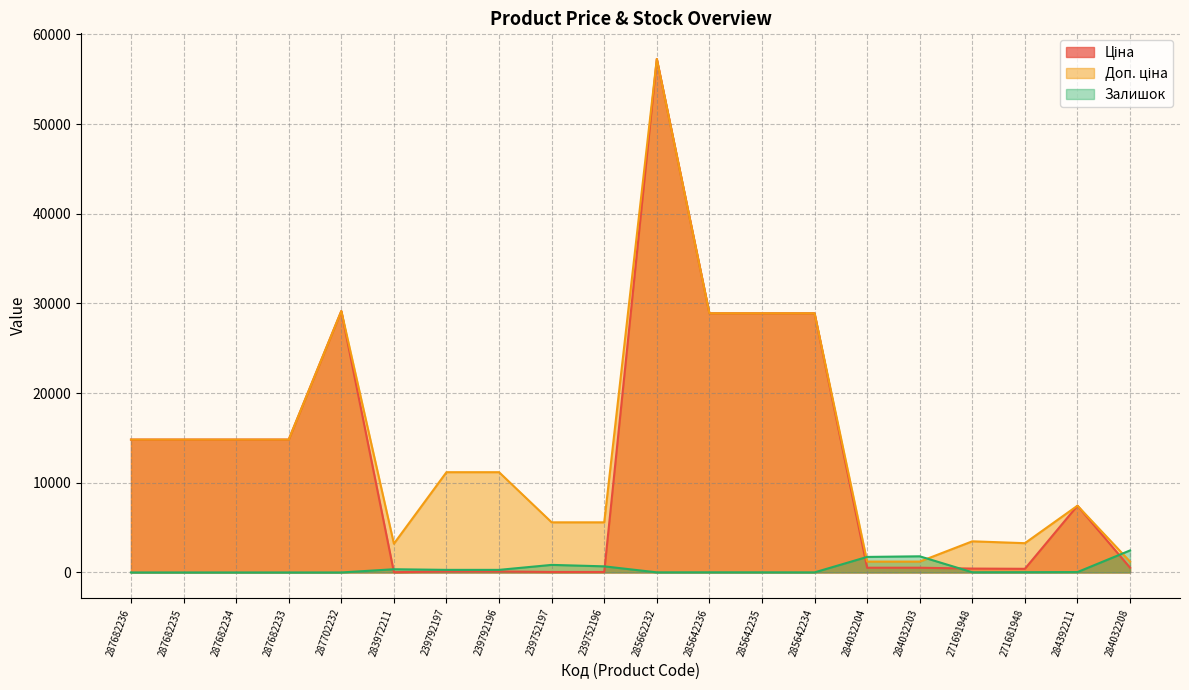

Rank the series at 285642236 from highest to lowest value.

Ціна, Доп. ціна, Залишок